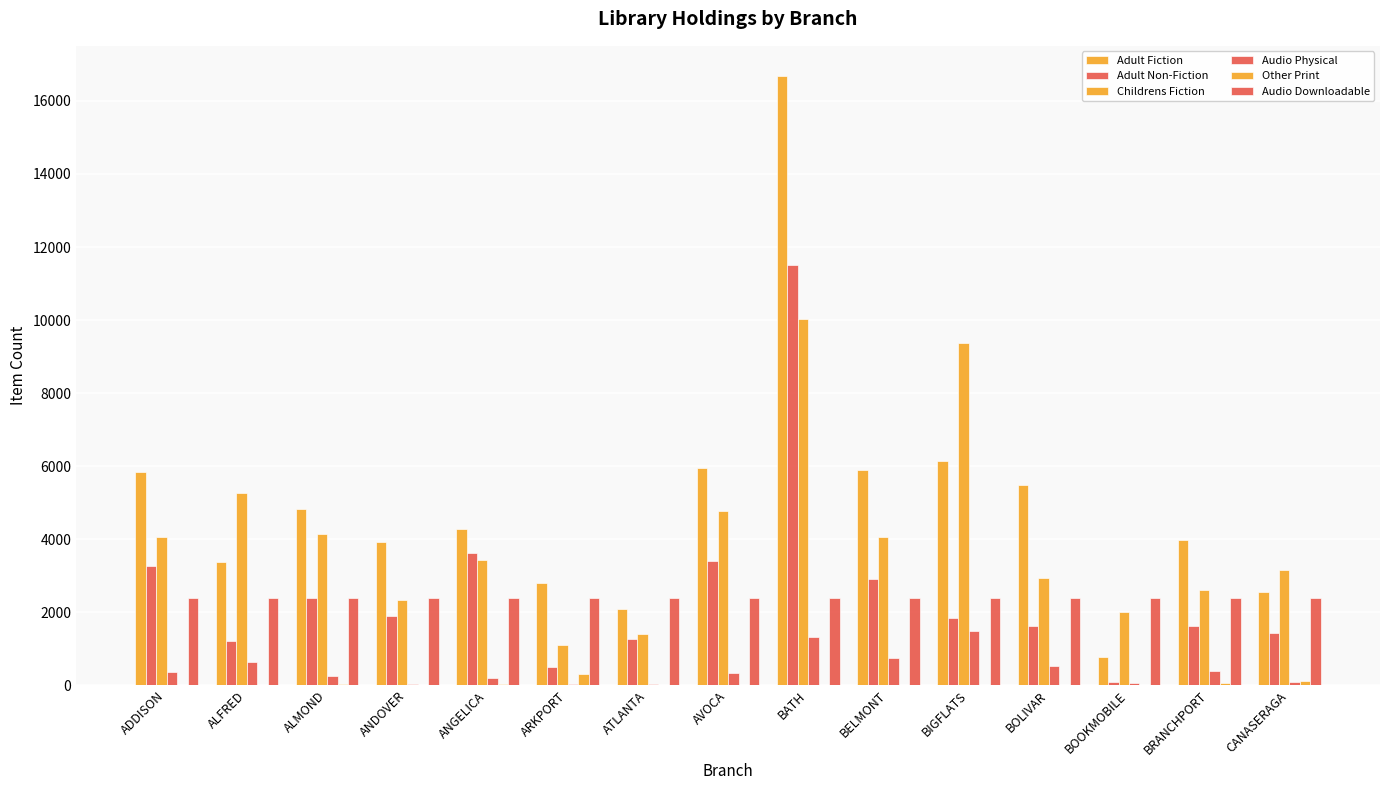

At which label does Audio Physical reach its peak?

BIGFLATS